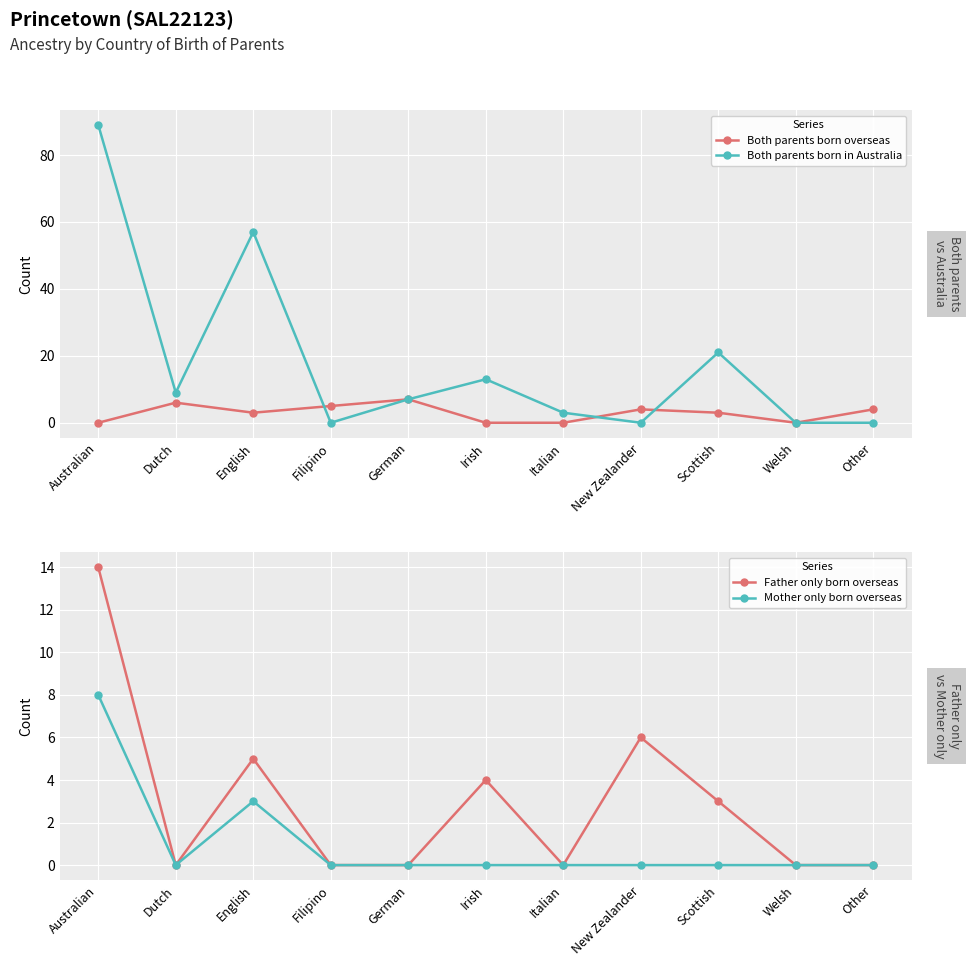

At how many categories does at least one series exceed 3?

9